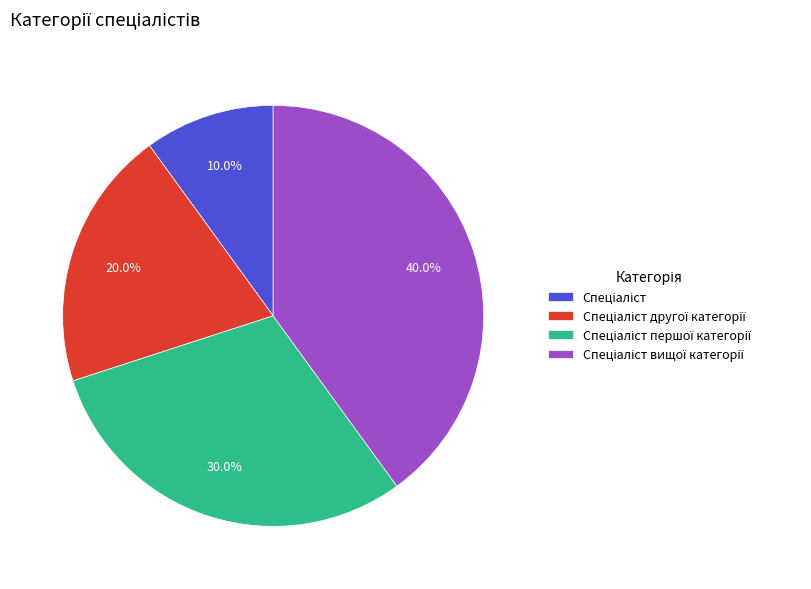

Does any single category account for the majority?

No